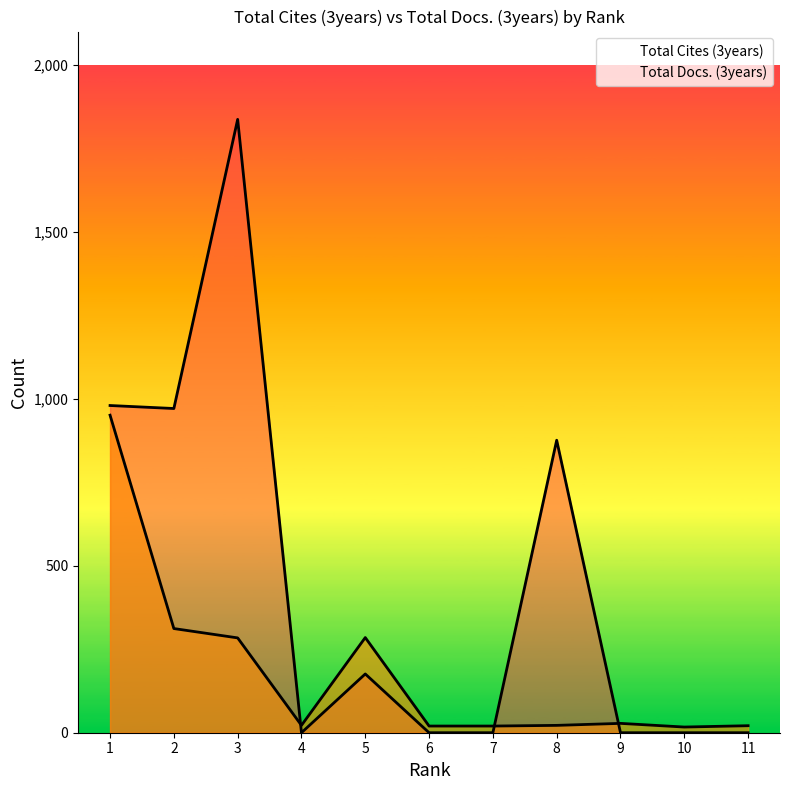

How many values in Total Cites (3years) are above zero?

5